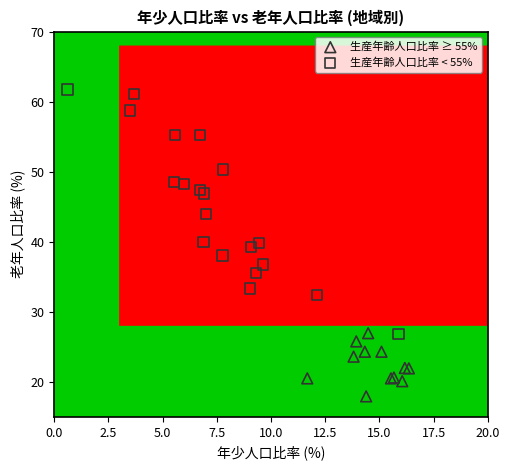

Which series reaches the minimum Y coordinate?

生産年齢人口比率 ≥ 55%